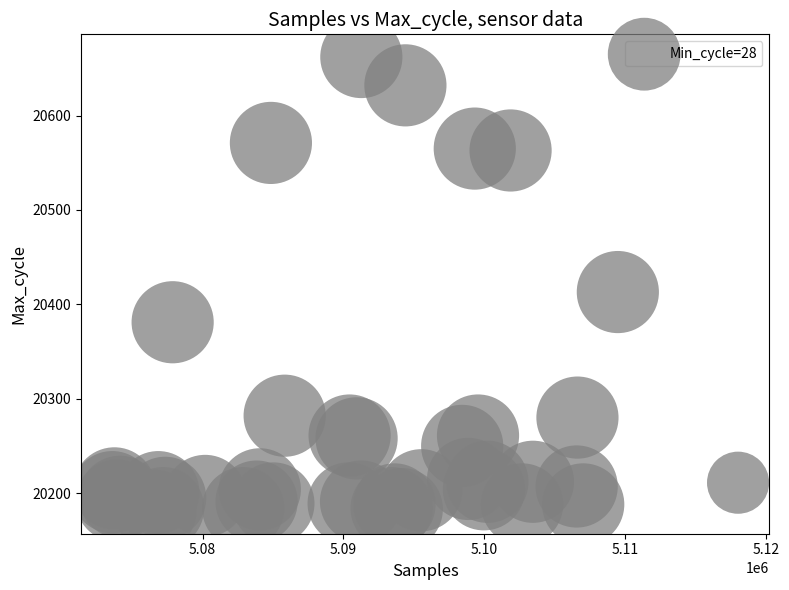

What Y value in the scatter plot is closest to 20421?

20413